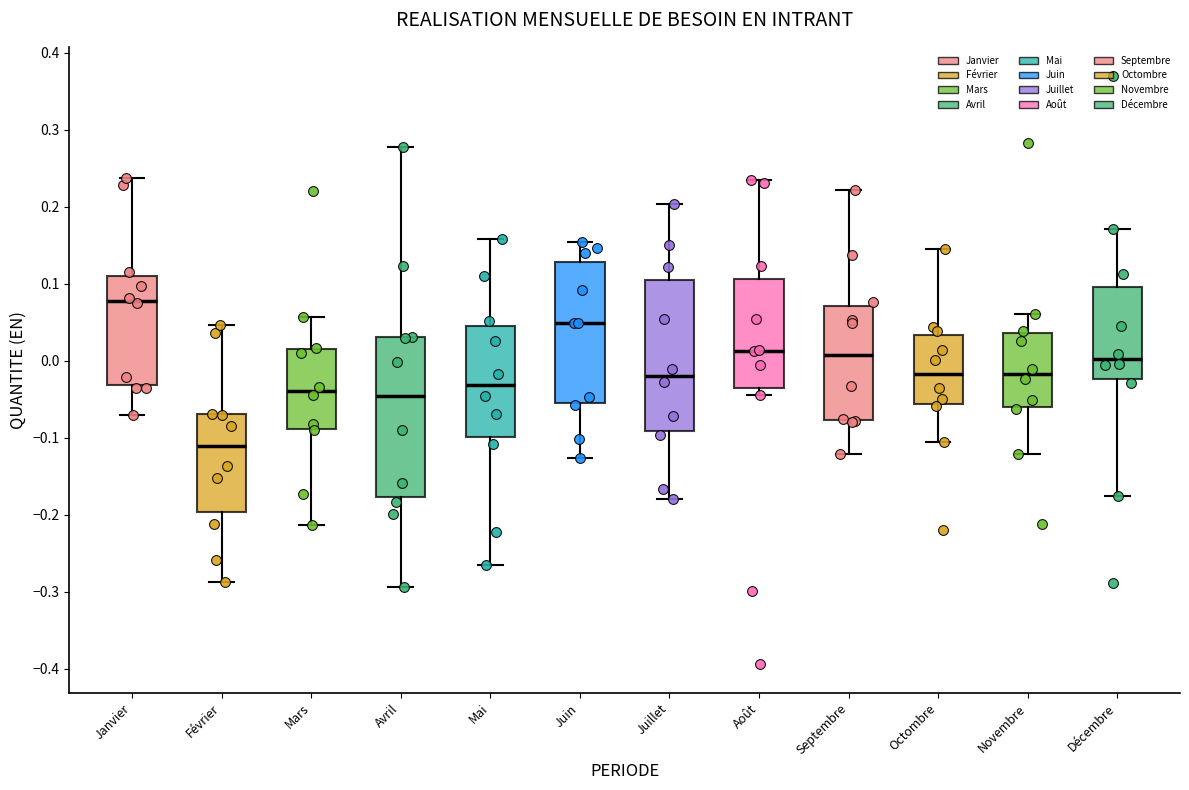

Which box is the tallest, from its lower edge to its upper edge?

Avril